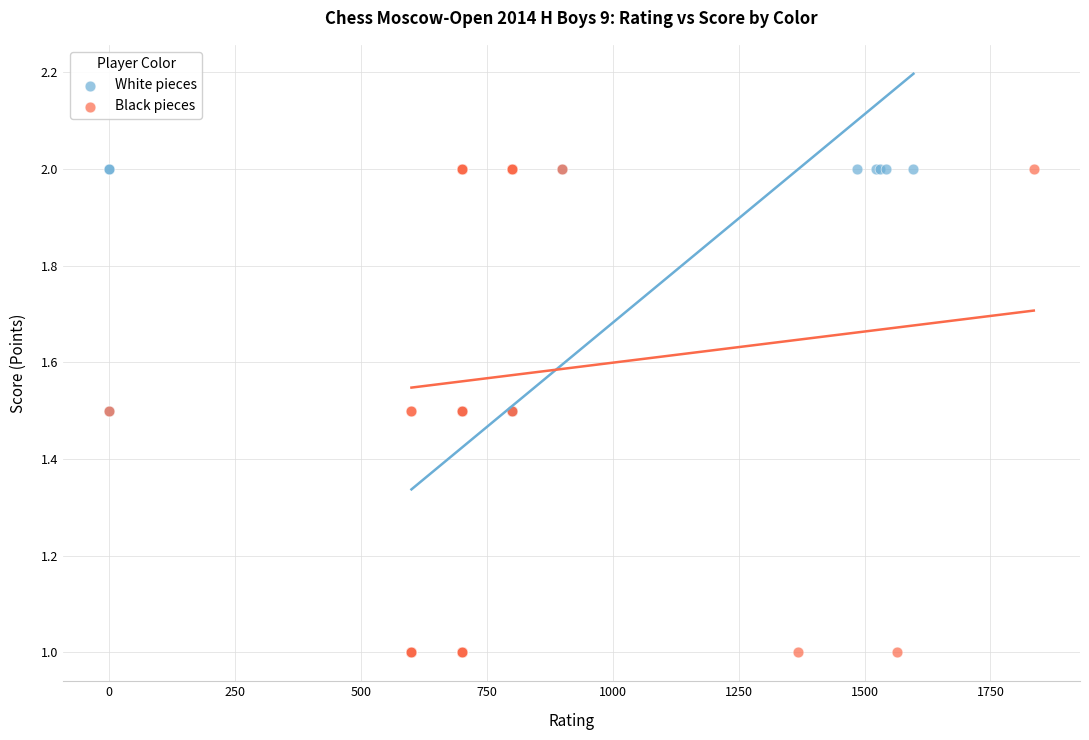

What are all the series names shown in the legend?

White pieces, Black pieces